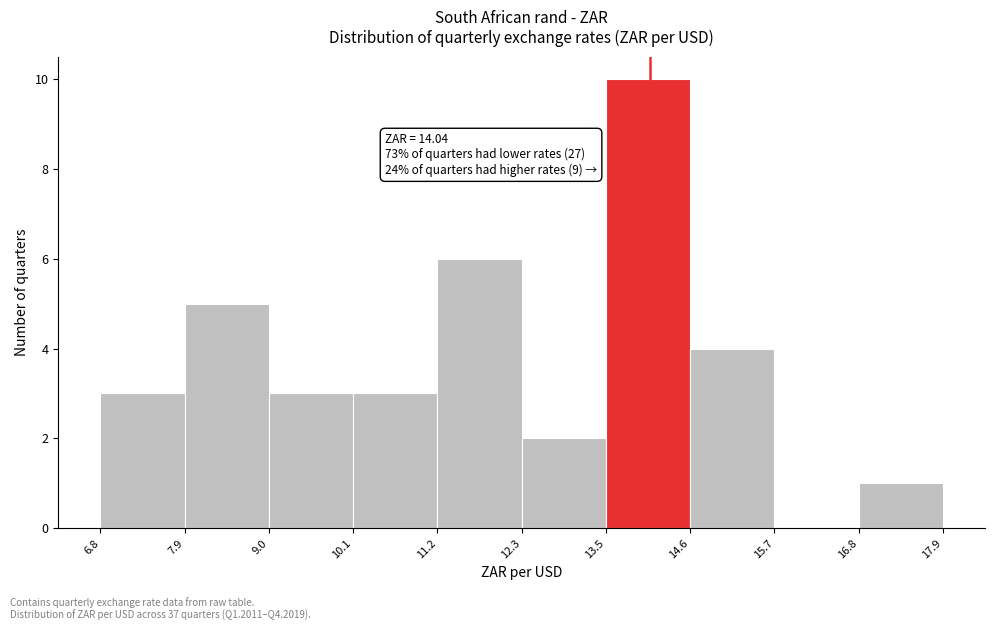

Over which range of the x-axis is the bar tallest?

13.5 to 14.6